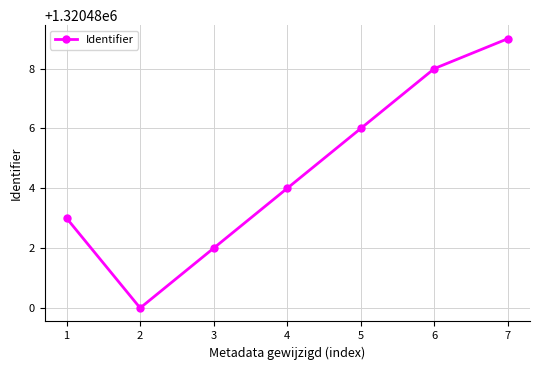

True or false: the data shows 2027137 at 3.

False